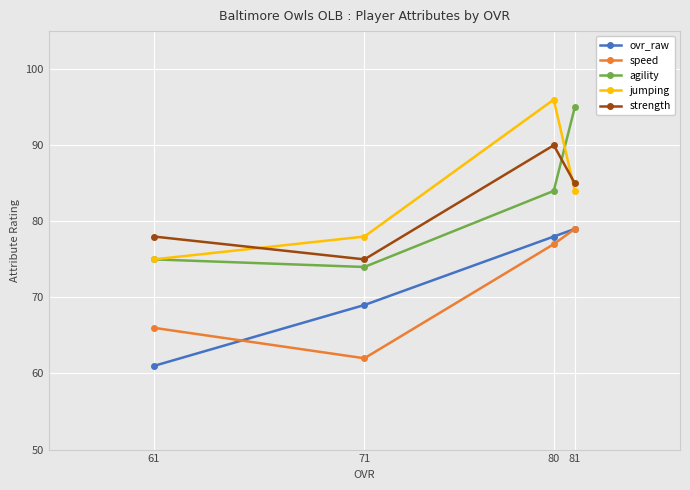

How many intersections are there between jumping and agility?

1